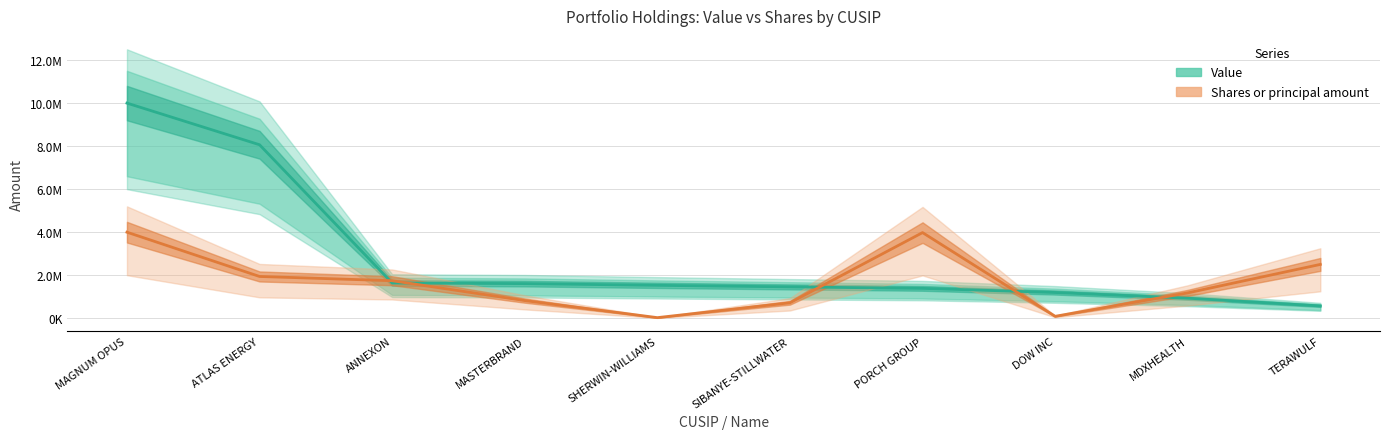

What are all the series names shown in the legend?

Value, Shares or principal amount